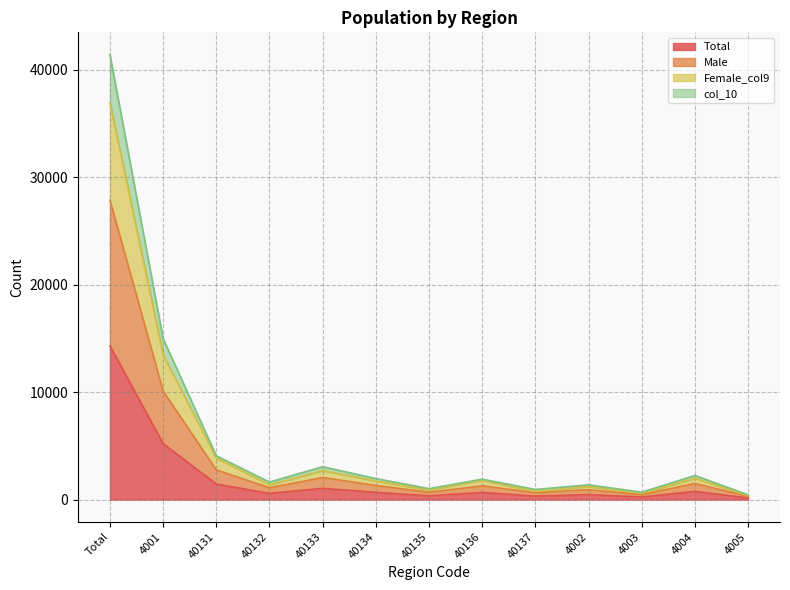

Where is the first local minimum for col_10?

40132